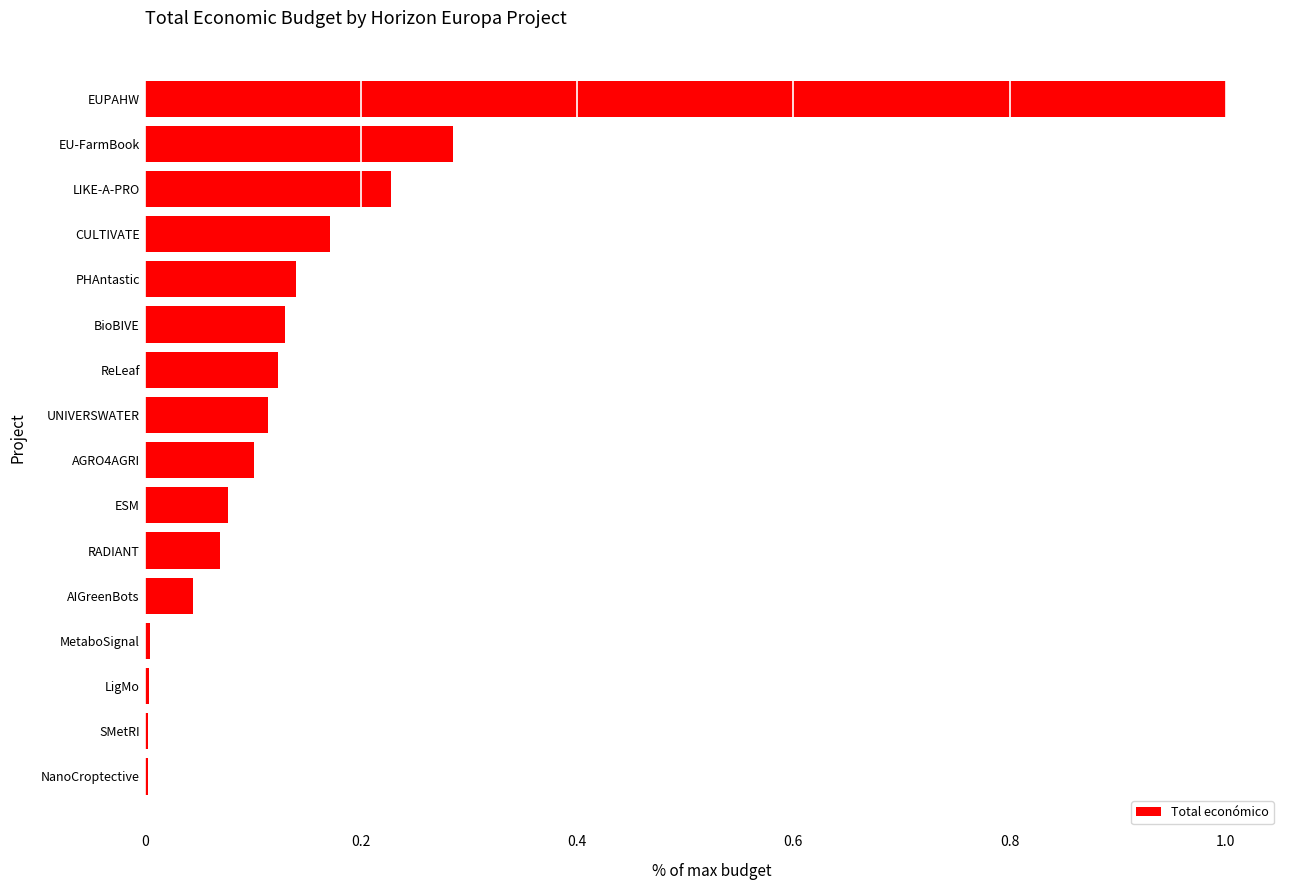

What is the change in value from AIGreenBots to BioBIVE?

+0.1